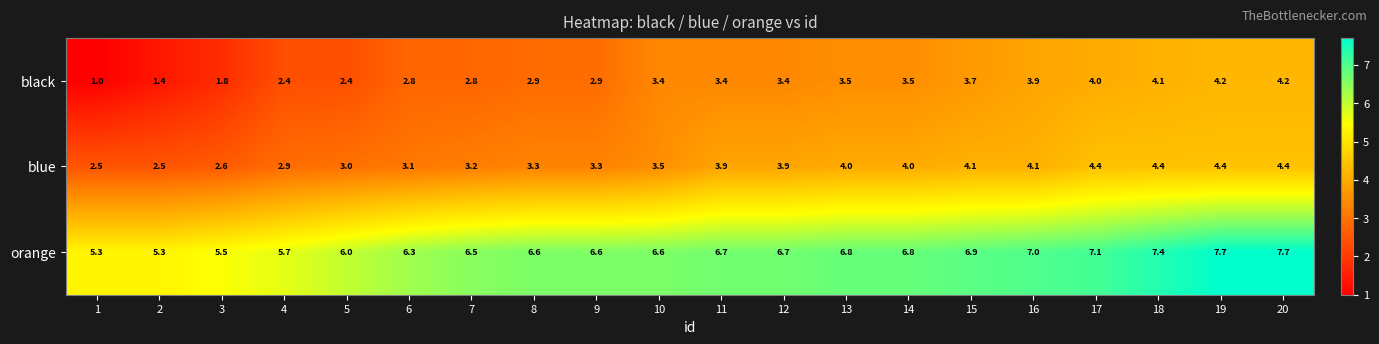

What is the maximum value for black?

4.2